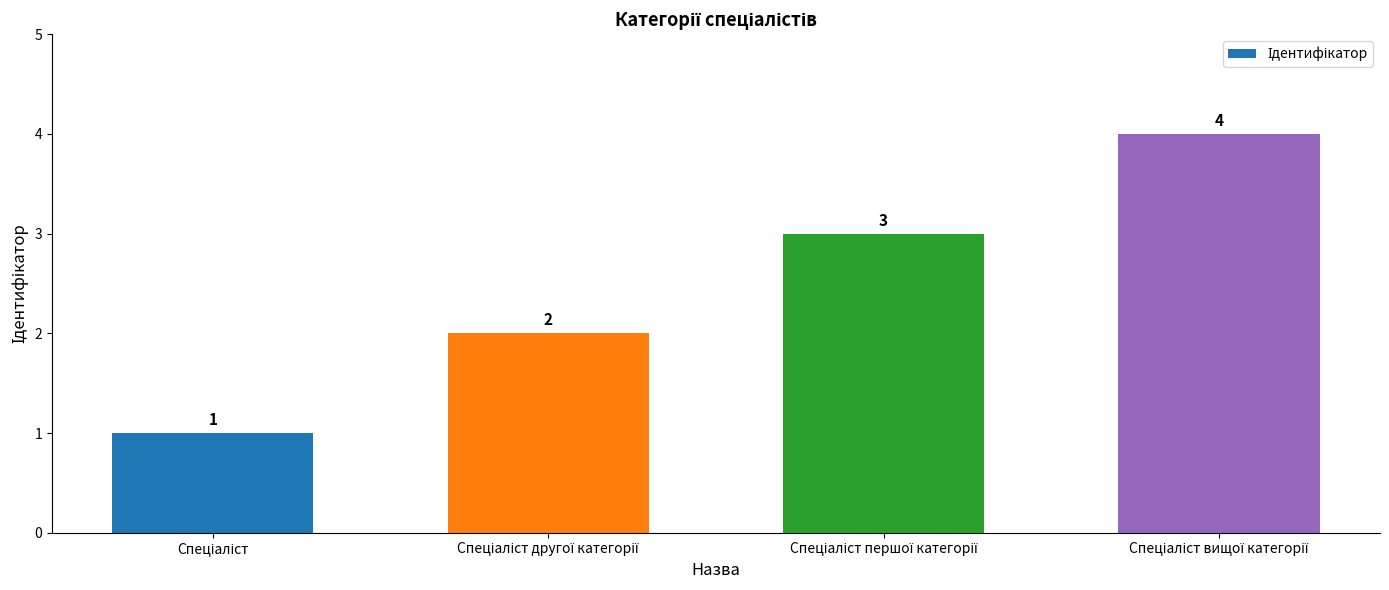

What is the value of the 2nd bar from the left?

2